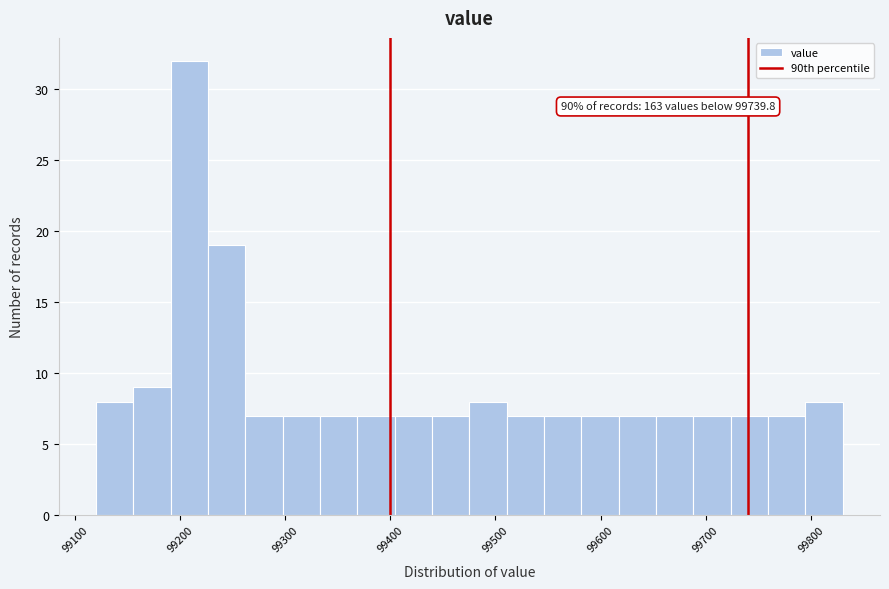

Read against the x-axis, roughly where is the centre of the tallest bar?

99210